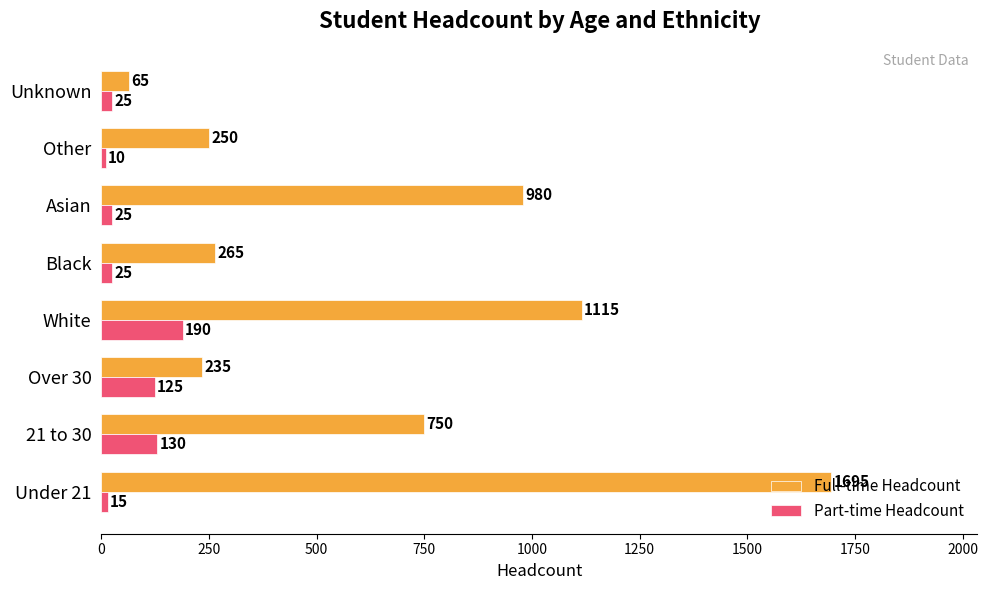

Which series has the largest total across all categories?

Full-time Headcount